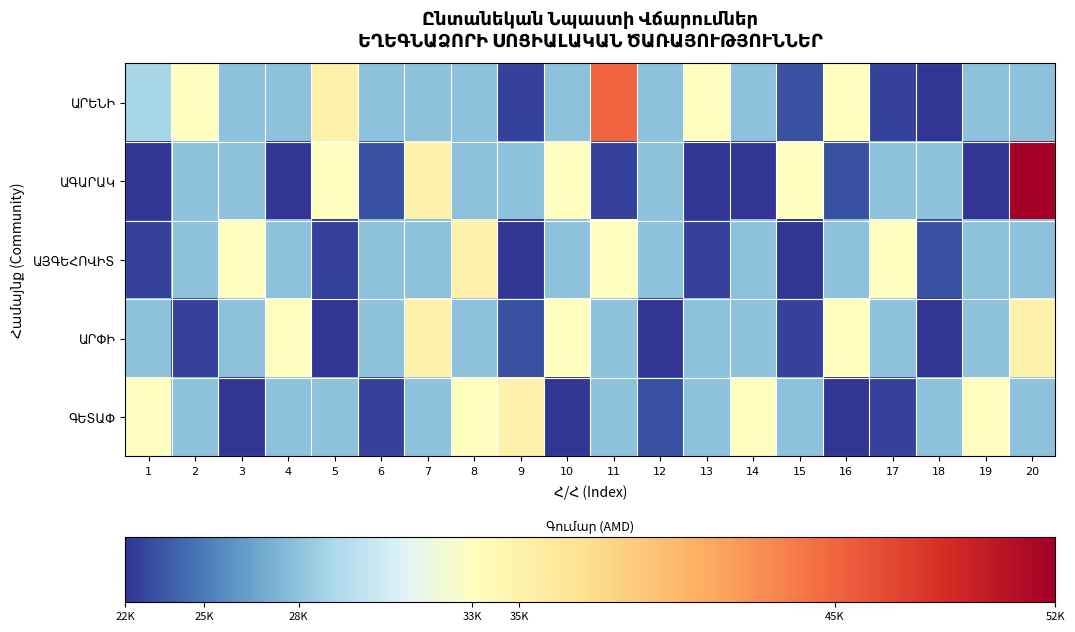

Which series has the largest total across all categories?

ԱՐԵՆԻ